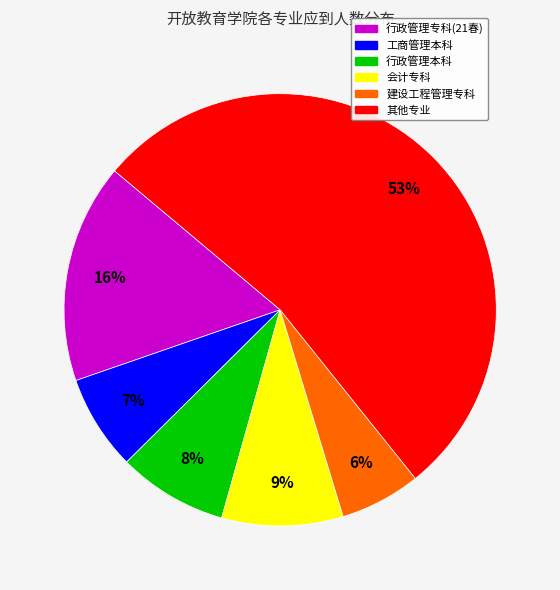

To the nearest percent, what is the difference between the largest and smallest slice percentages?

47%